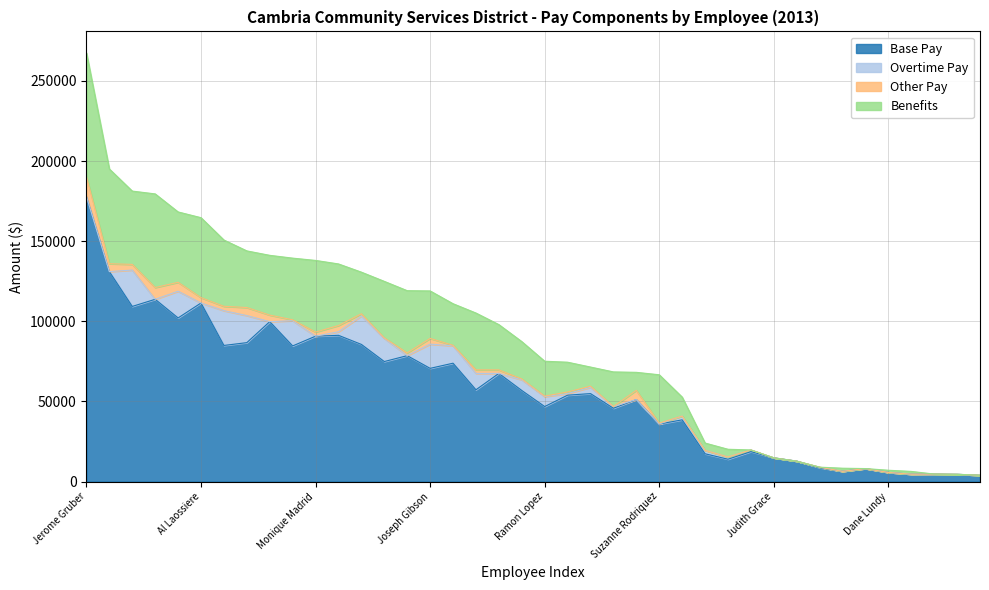

Does the chart have visible grid lines?

Yes